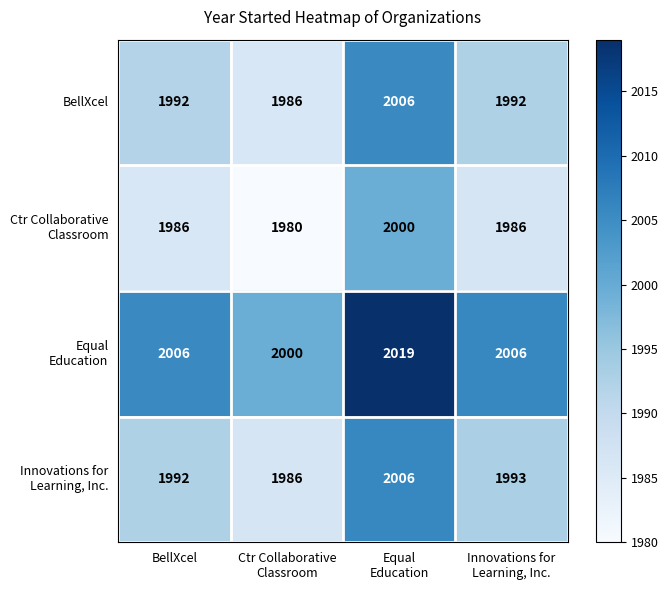

What is the greatest value displayed?

2019